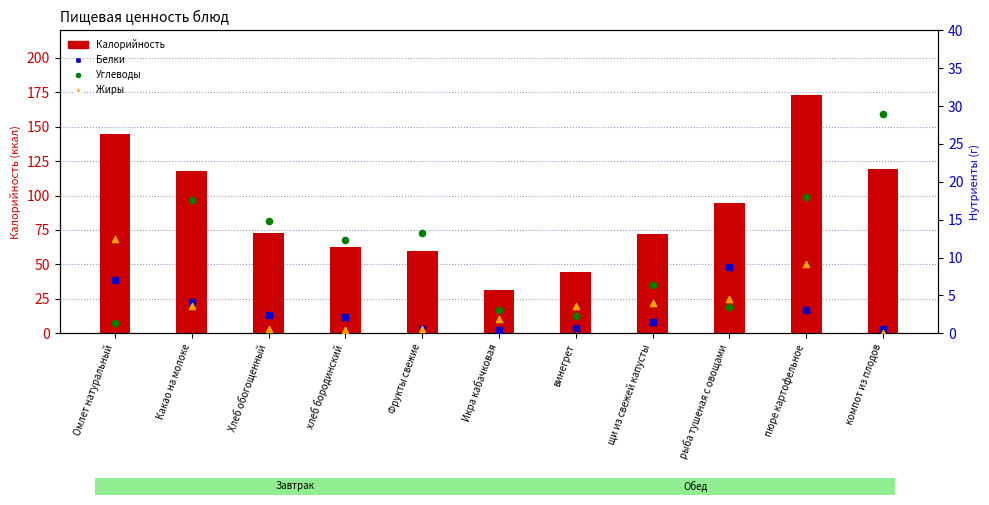

At how many categories does at least one series exceed 150?

1